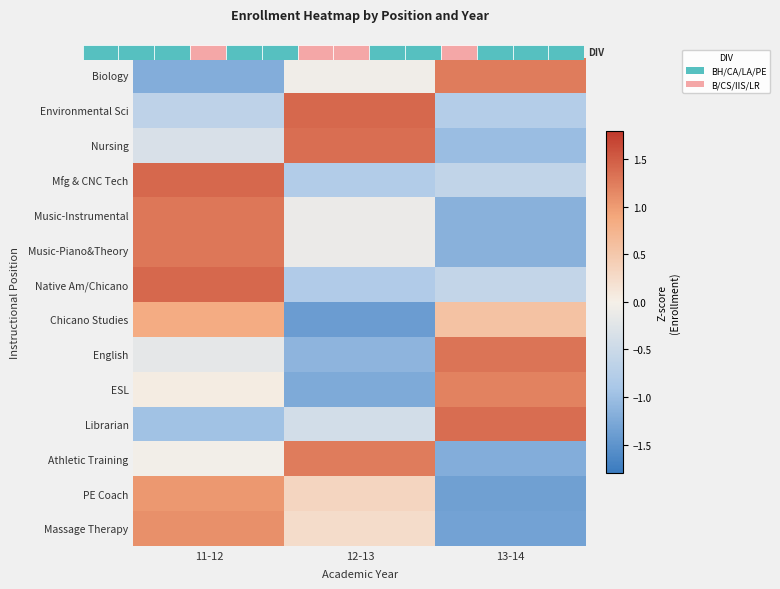

What is the sum of the PE Coach values at 11-12 and 12-13?

1.4